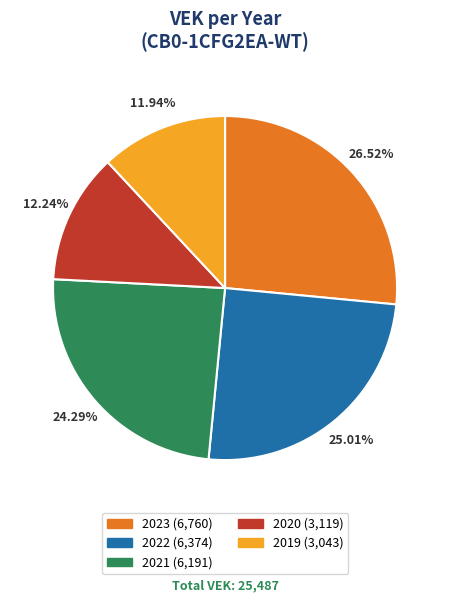

Which slice is the largest?

2023